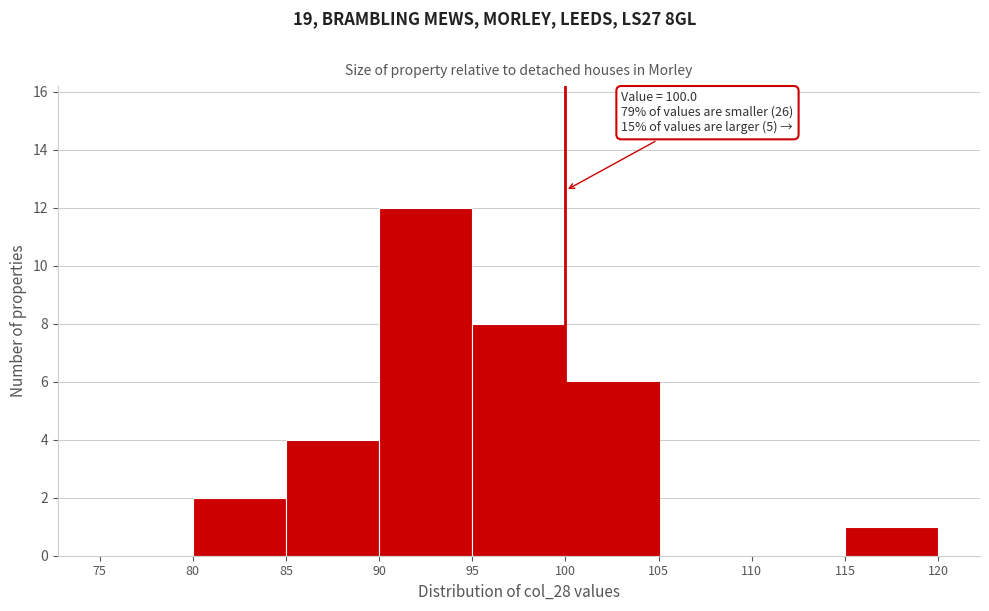

Which range on the x-axis has the tallest bar?

90 to 95